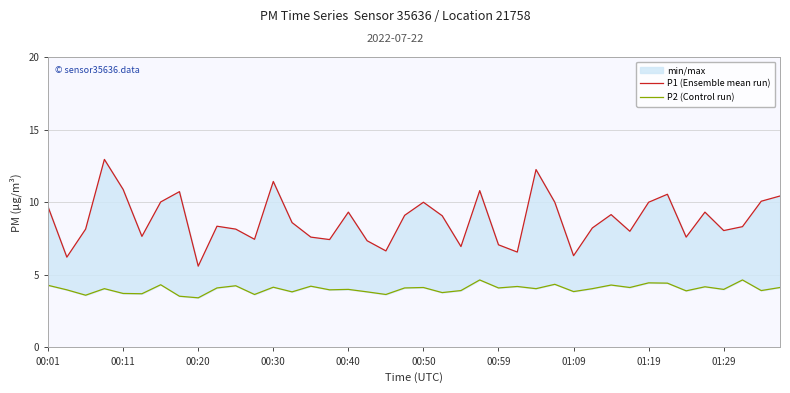

Rank the series at 26 from lowest to highest value.

P2 (Control run), P1 (Ensemble mean run)